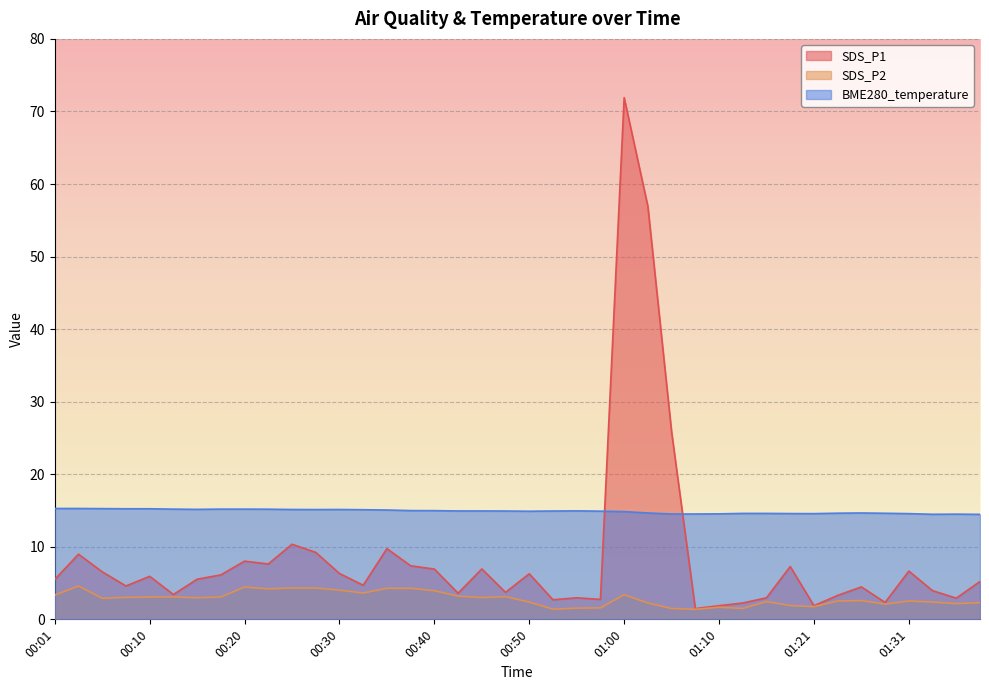

Count the number of categories in the chart.

40